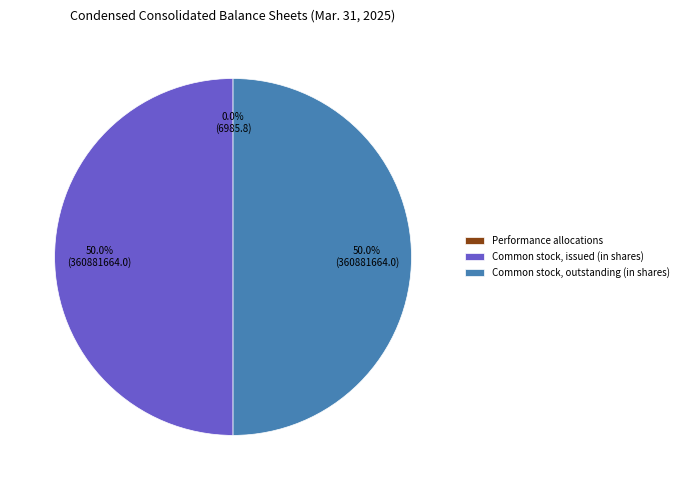

Combined, do Common stock, outstanding (in shares) and Common stock, issued (in shares) account for over 50%?

Yes